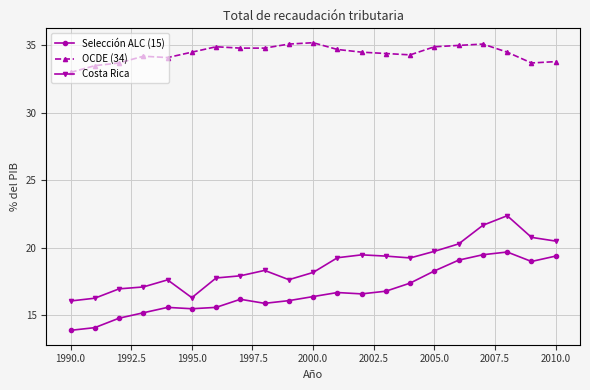

How many lines are shown in the chart?

3